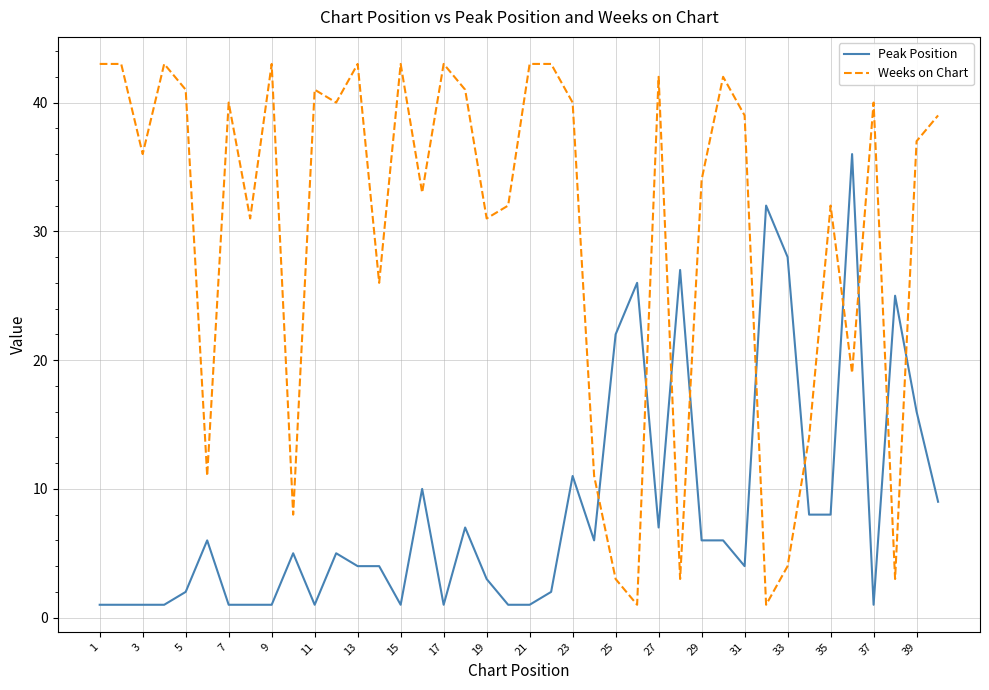

List the series in order of their overall mean, highest first.

Weeks on Chart, Peak Position